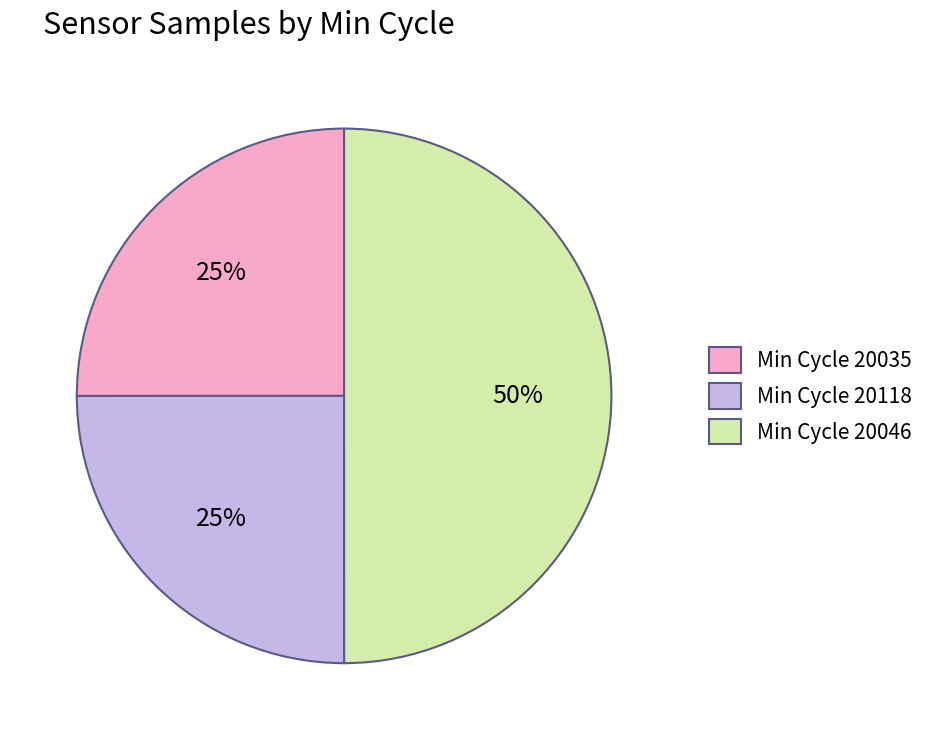

The Min Cycle 20118 slice represents 25% of the pie. True or false?

True